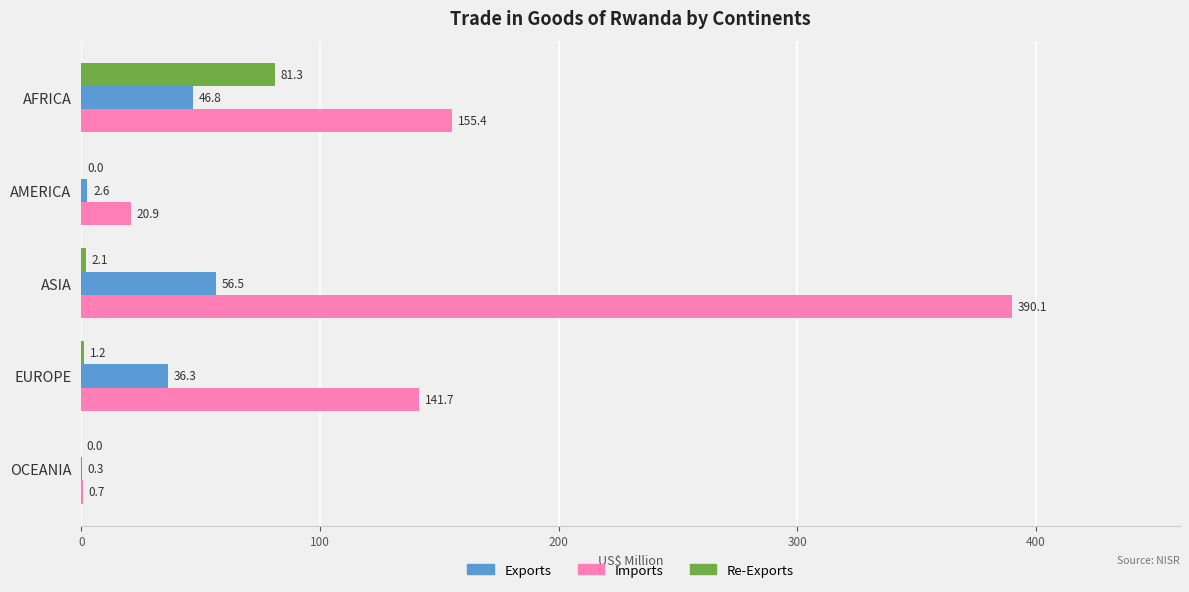

Which series changed the most between AFRICA and EUROPE?

Re-Exports